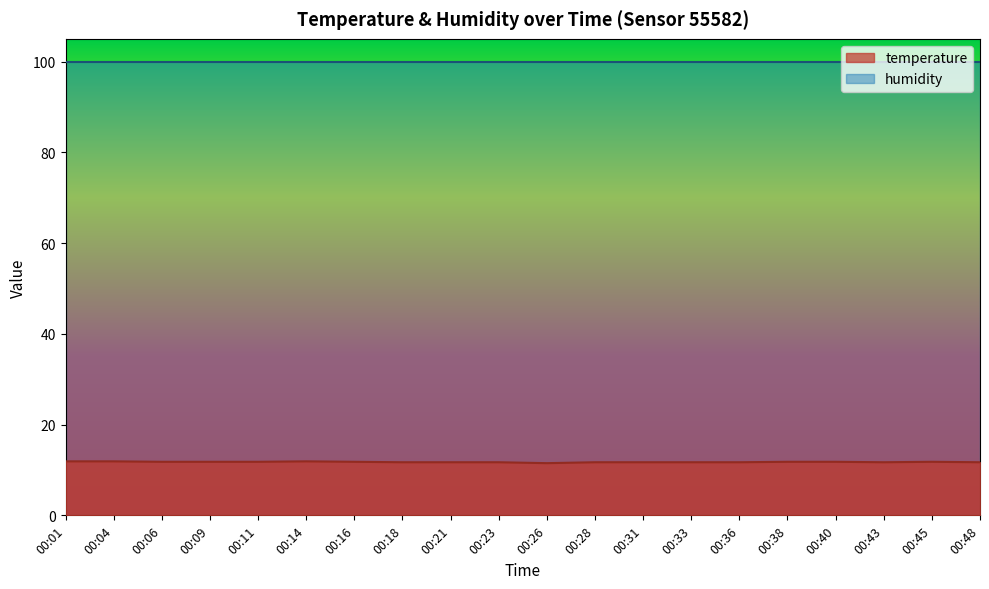

Which category has the lowest value across all series?

00:26